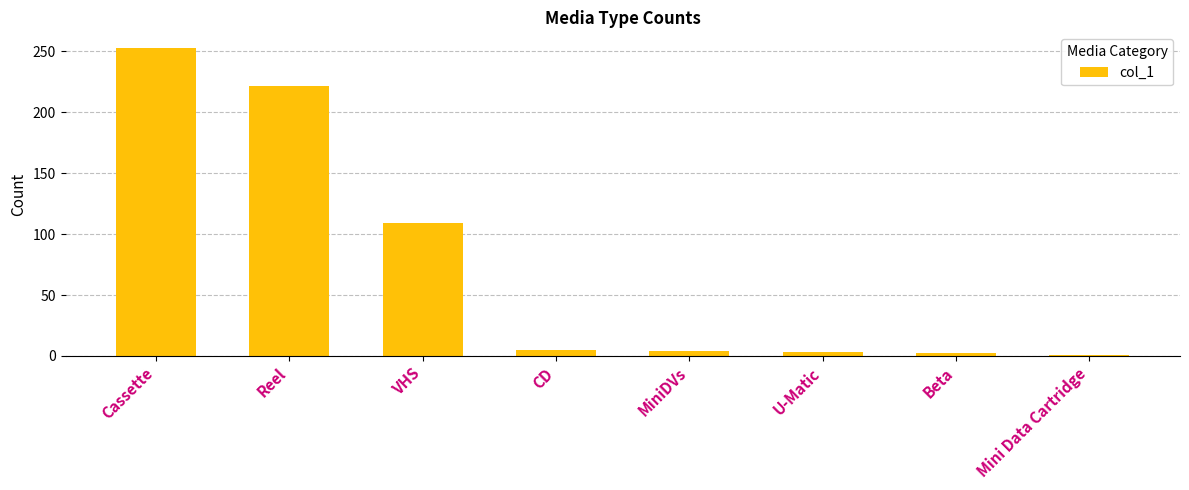

Is it true that the value at CD is 5?

True